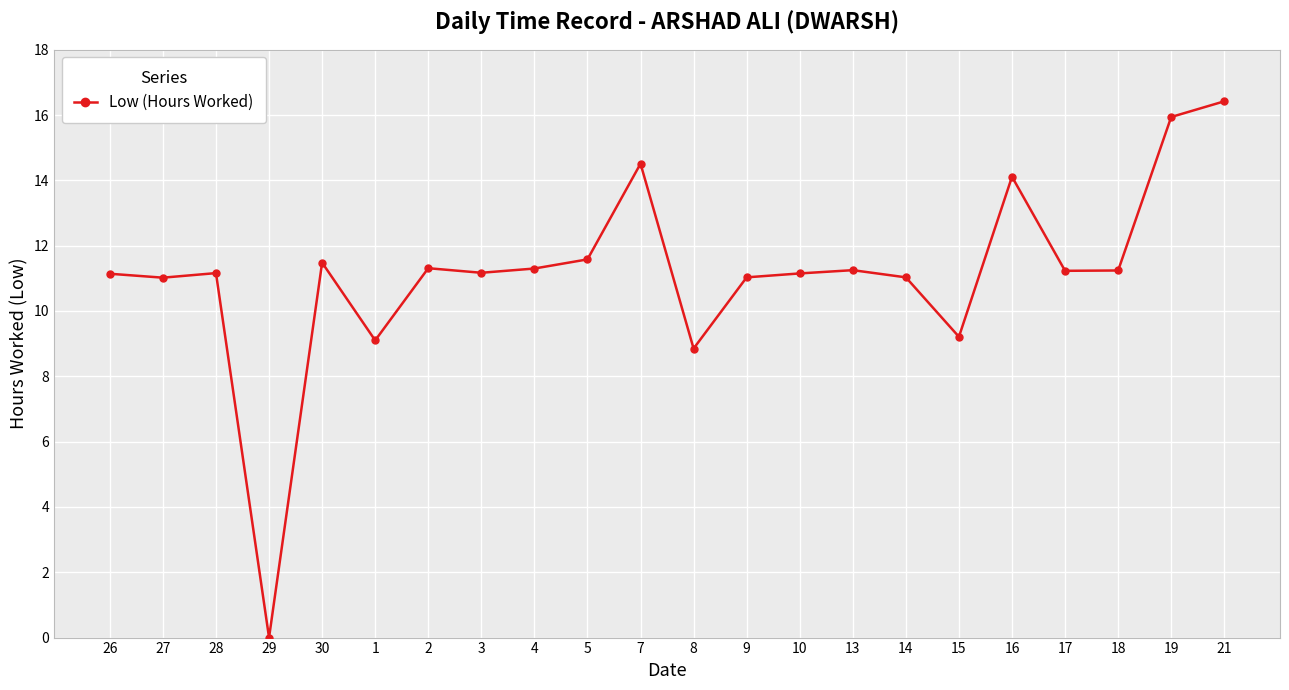

How many lines are shown in the chart?

1